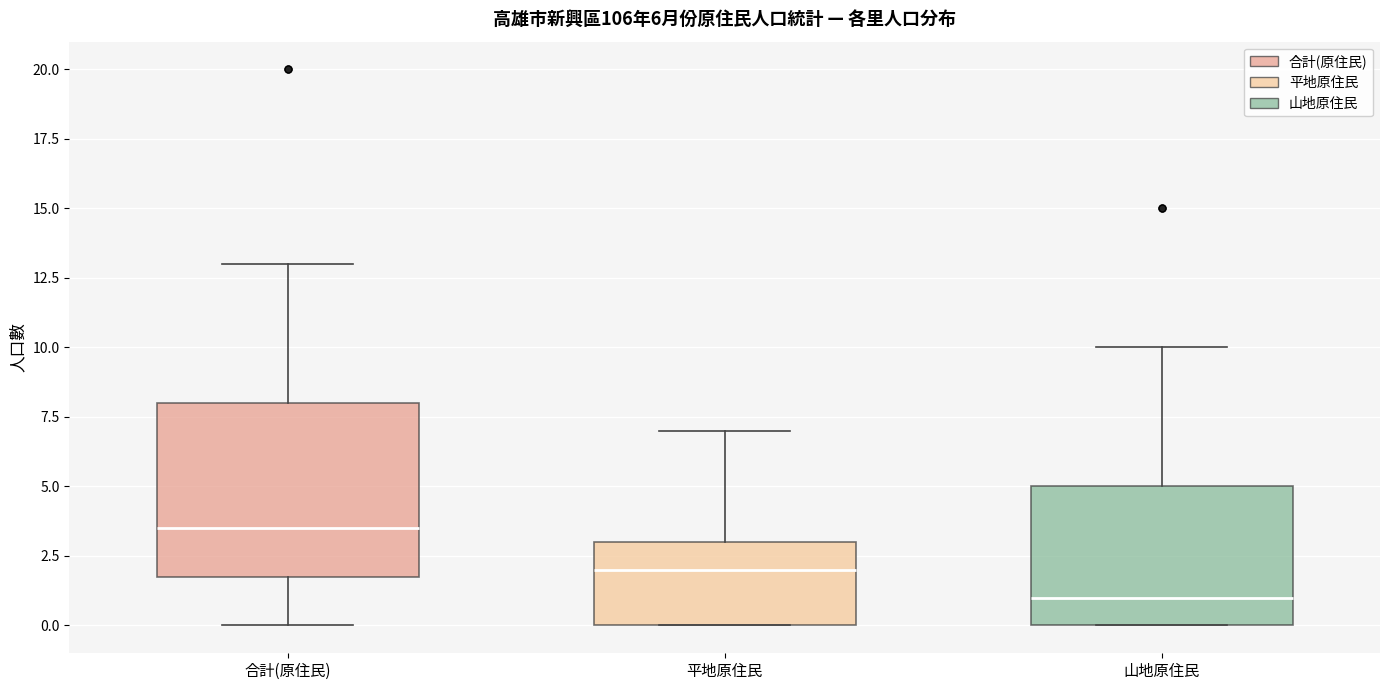

Which box has the lowest median line?

山地原住民